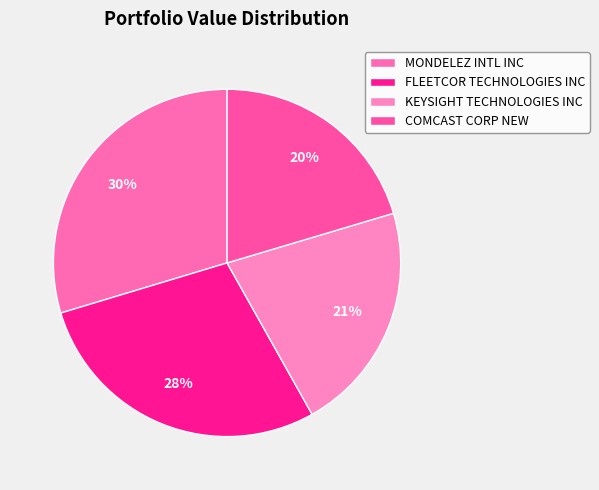

What is the ratio of the value at FLEETCOR TECHNOLOGIES INC to the value at COMCAST CORP NEW?

1.4